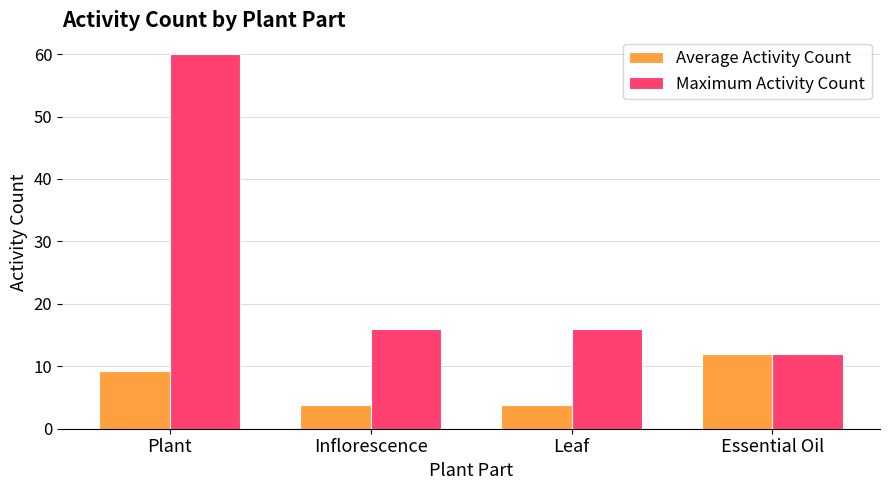

What are all the series names shown in the legend?

Average Activity Count, Maximum Activity Count